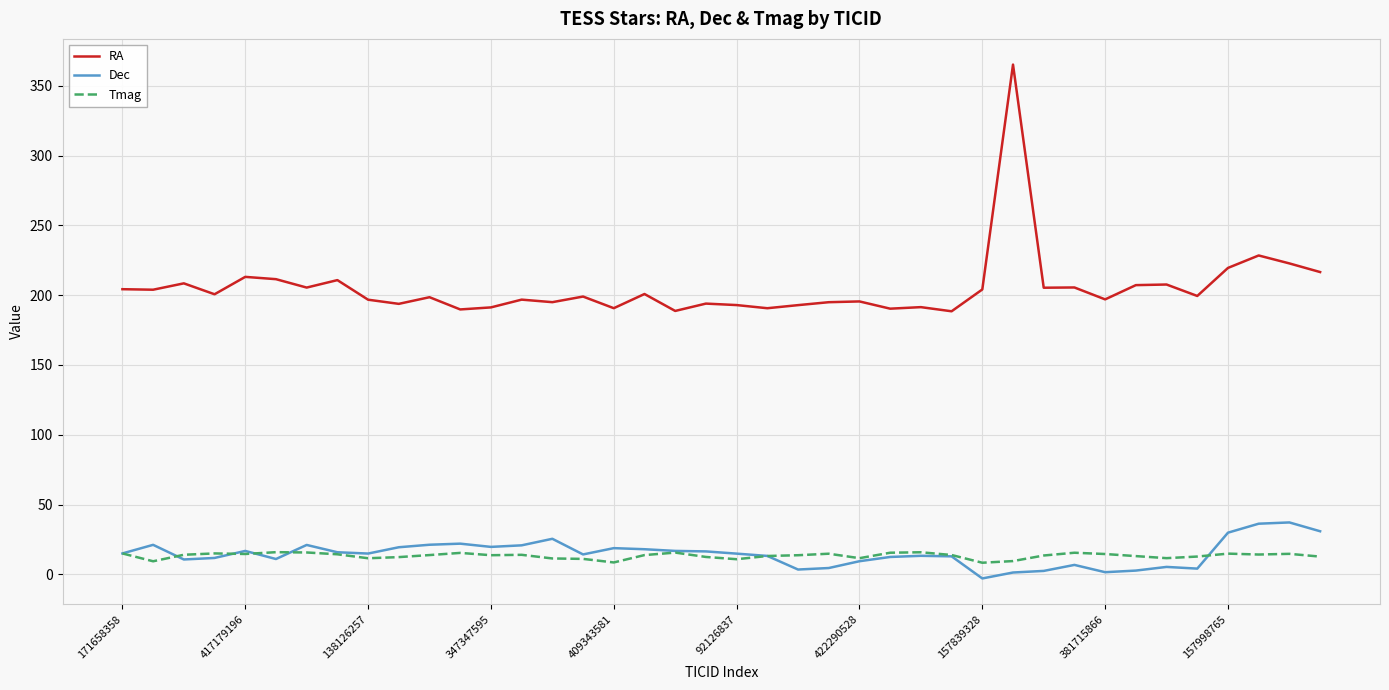

How many lines are shown in the chart?

3